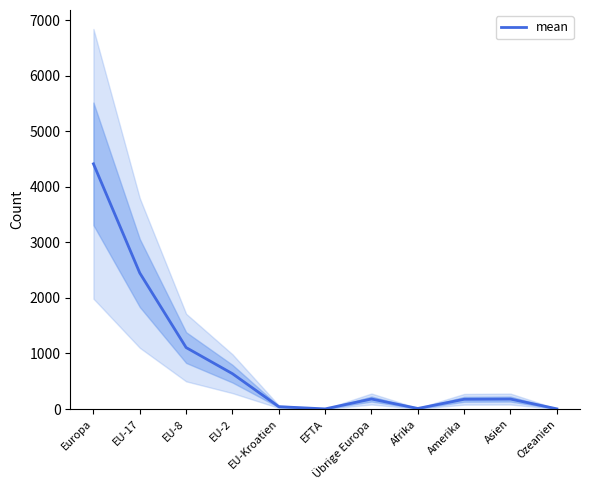

The value at Europa is 4417. True or false?

True